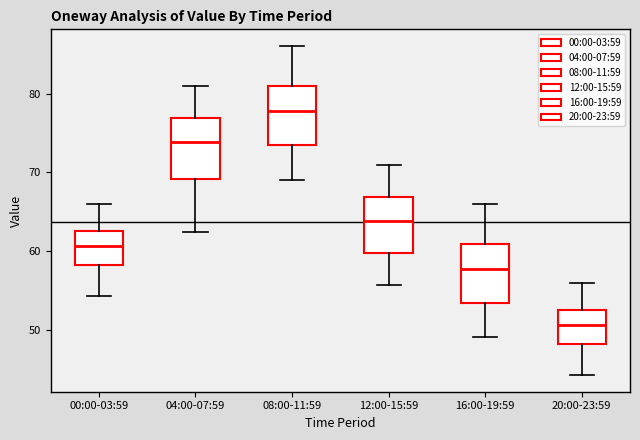

Where does the median line of the box for 08:00-11:59 sit on the y-axis? The values are not printed on the chart, so give them approximately, as read against the axis.

78